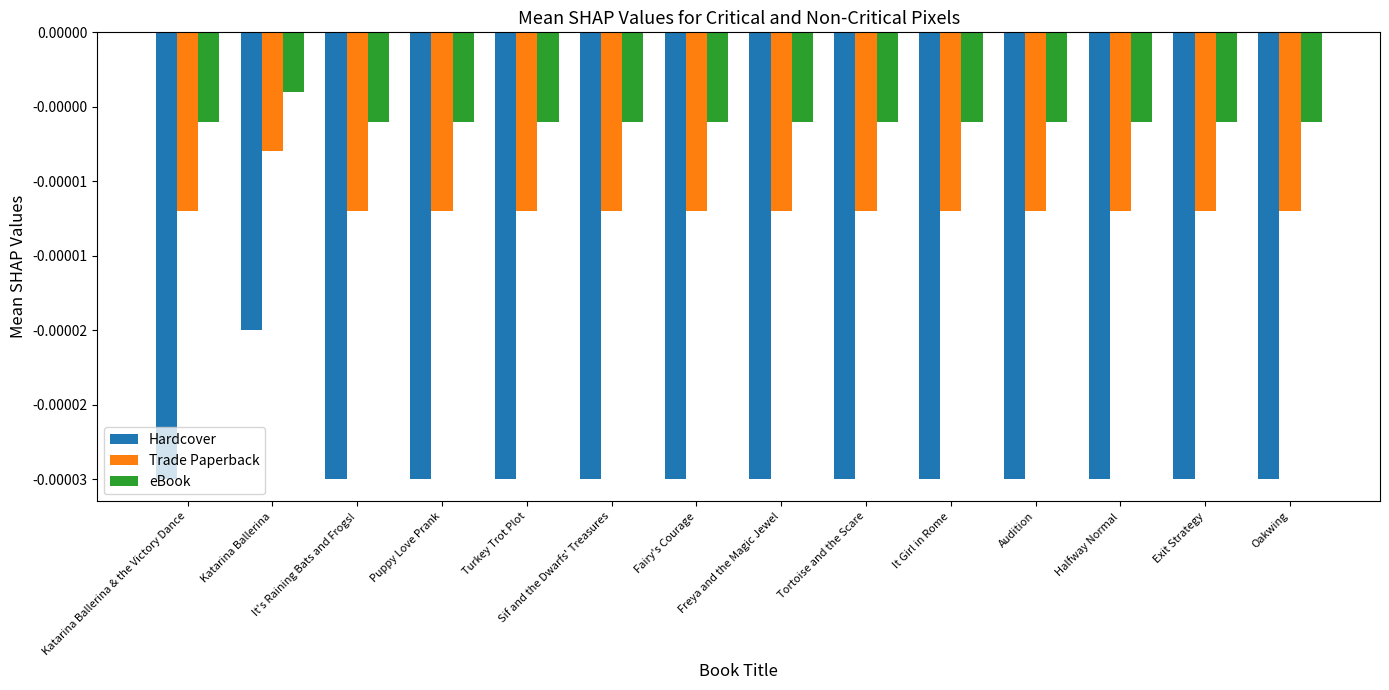

The Trade Paperback series shows -0.0 at Audition. True or false?

False